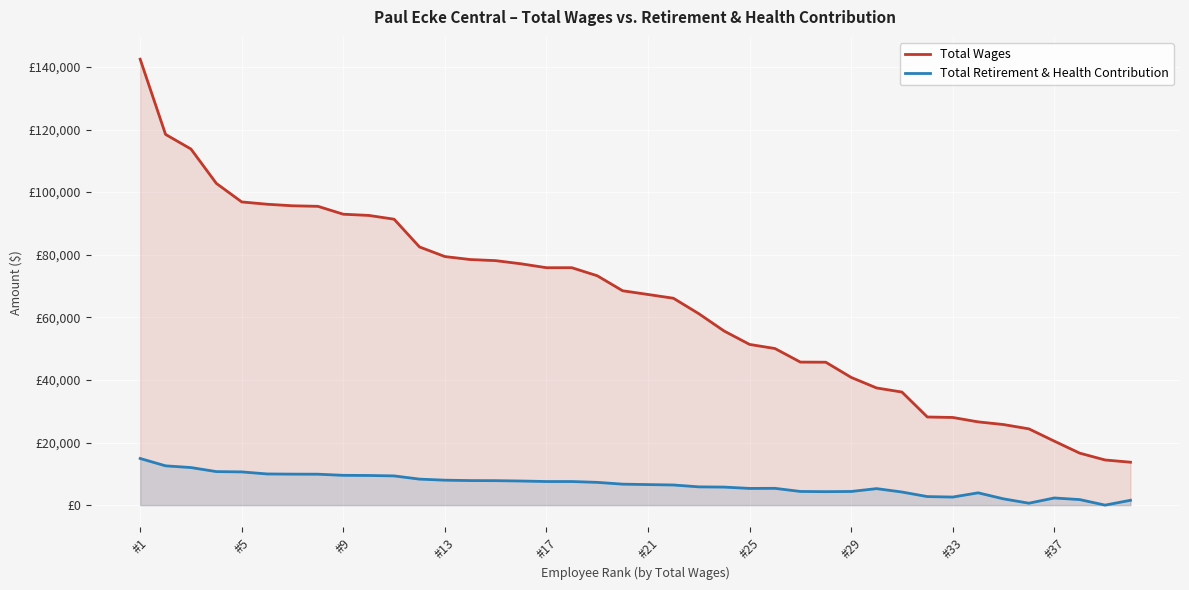

How many distinct data groups are displayed?

2